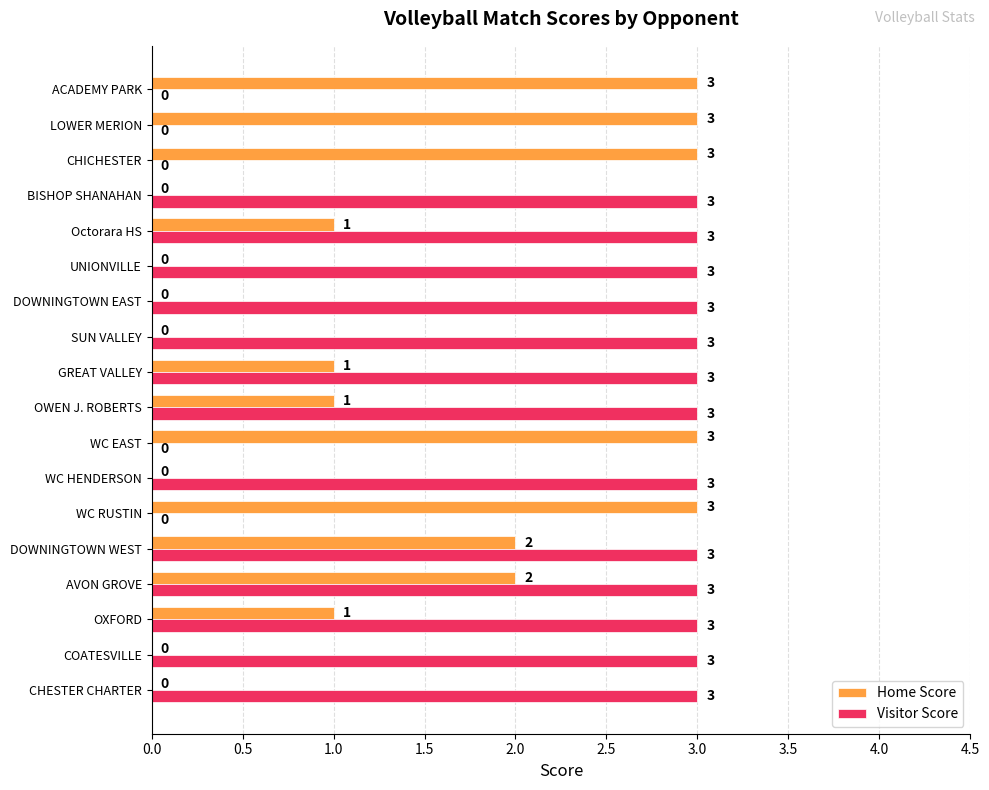

How many Visitor Score values are between 0 and 3?

18